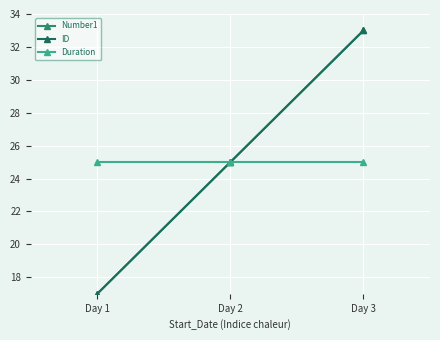

Reading left to right, transcribe all the data shown in this chart.

Number1: Day 1=17	Day 2=25	Day 3=33
ID: Day 1=17	Day 2=25	Day 3=33
Duration: Day 1=25	Day 2=25	Day 3=25